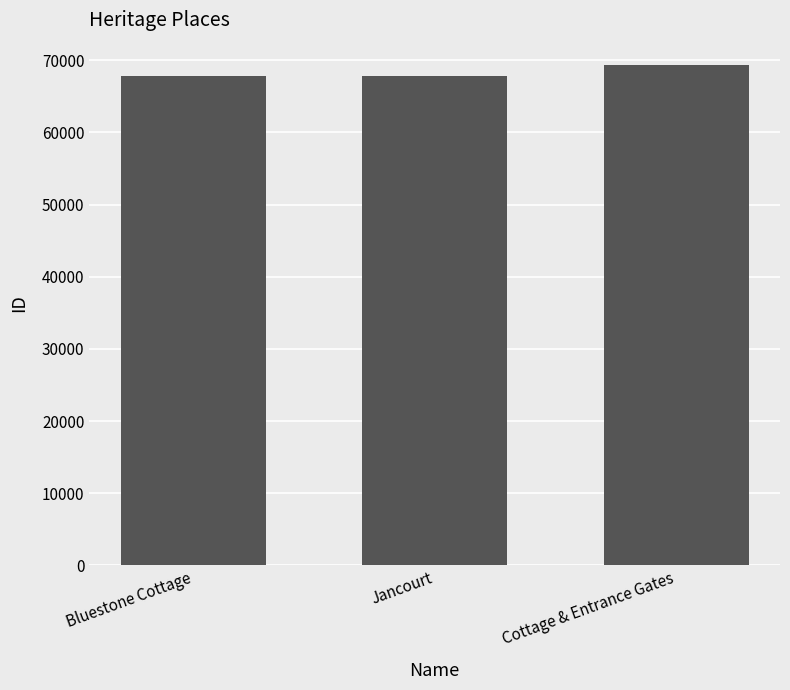

How many categories are shown in the chart?

3